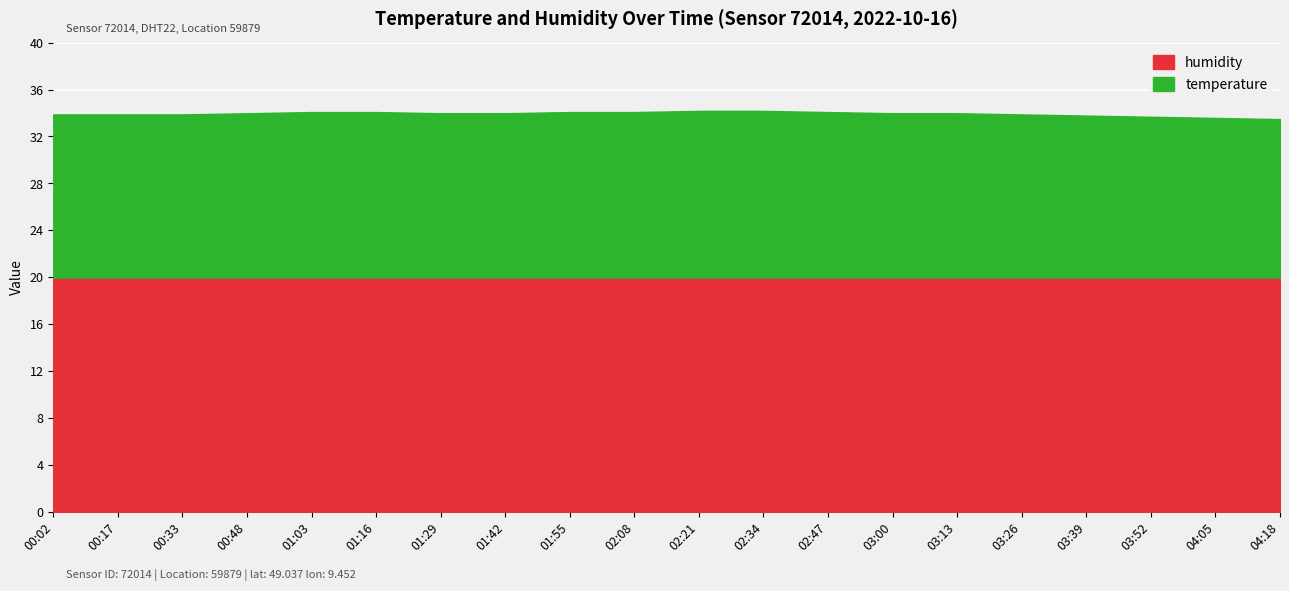

What is the difference between the second highest and minimum values?

0.7